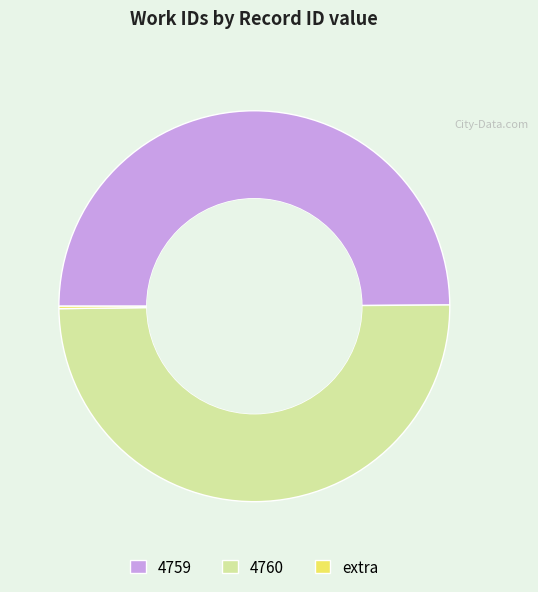

The 4759 slice represents 50% of the pie. True or false?

True